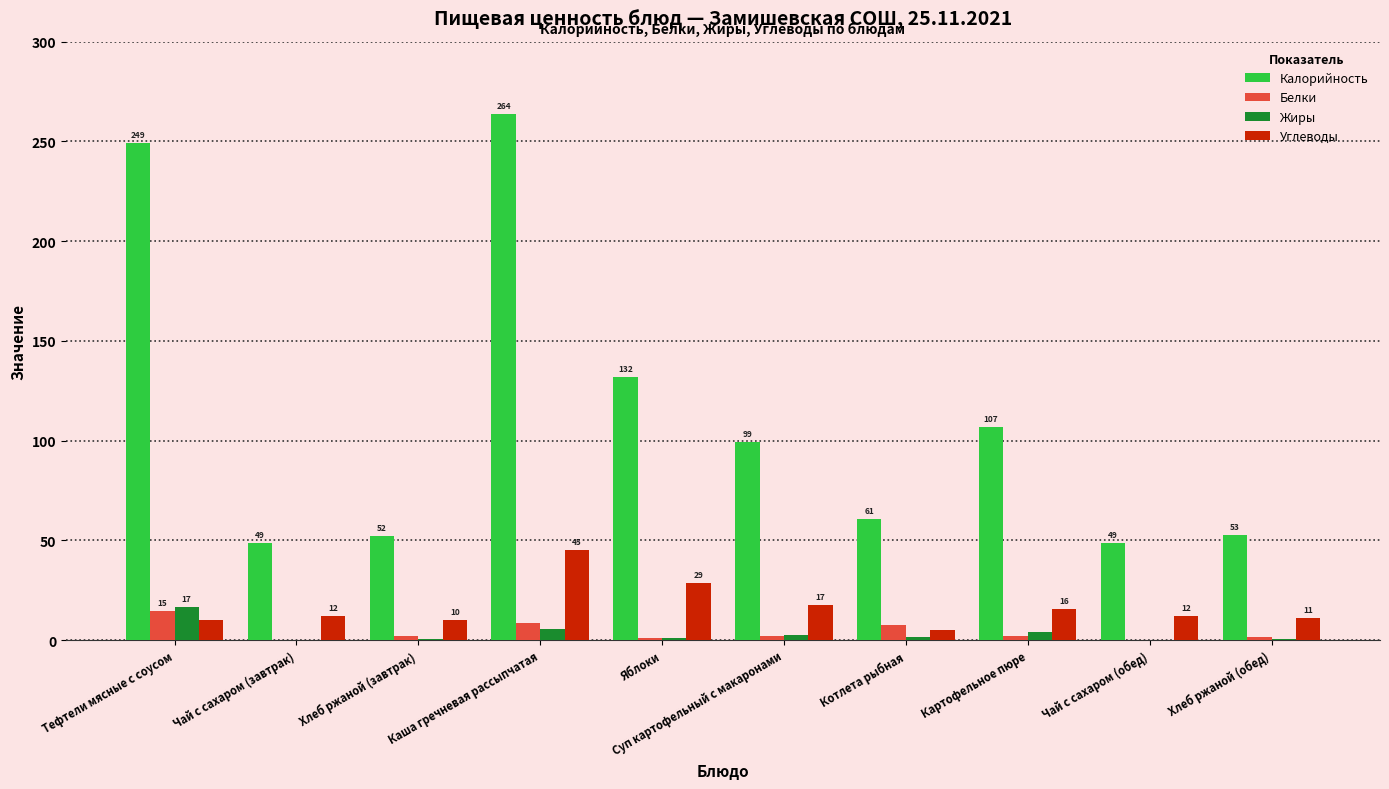

What is the greatest value displayed?

263.8